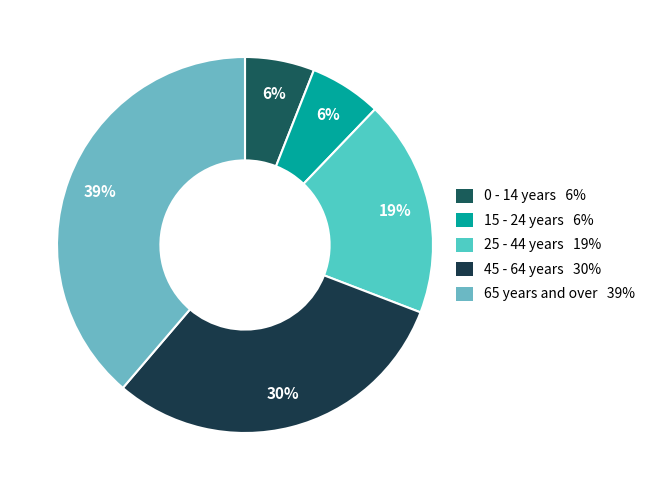

What is the smallest slice in the pie chart?

0 - 14 years